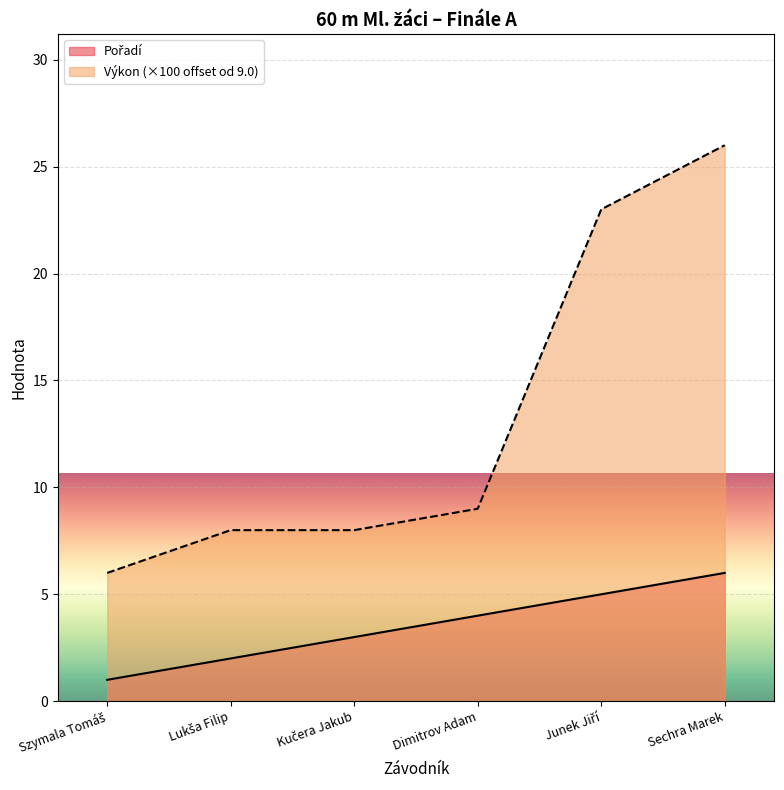

At how many categories does at least one series exceed 11?

2